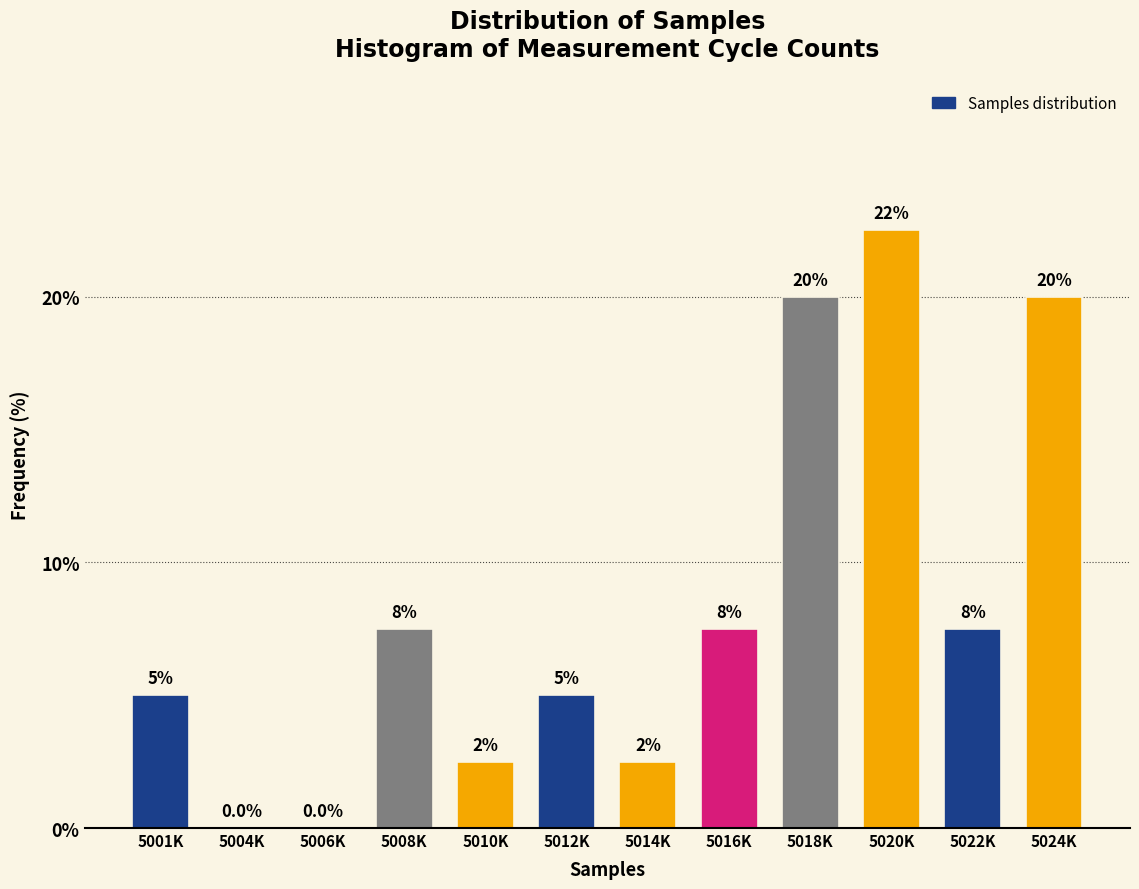

Reading left to right, list all the values displayed in this chart.

5001K=5.0	5004K=0.0	5006K=0.0	5008K=7.5	5010K=2.5	5012K=5.0	5014K=2.5	5016K=7.5	5018K=20.0	5020K=22.5	5022K=7.5	5024K=20.0